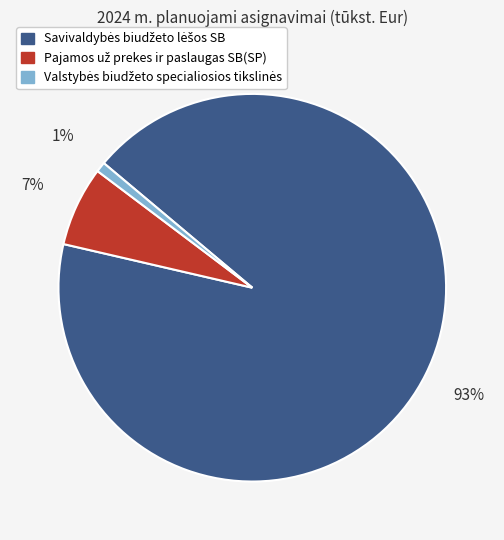

Is there a majority slice in this chart?

Yes